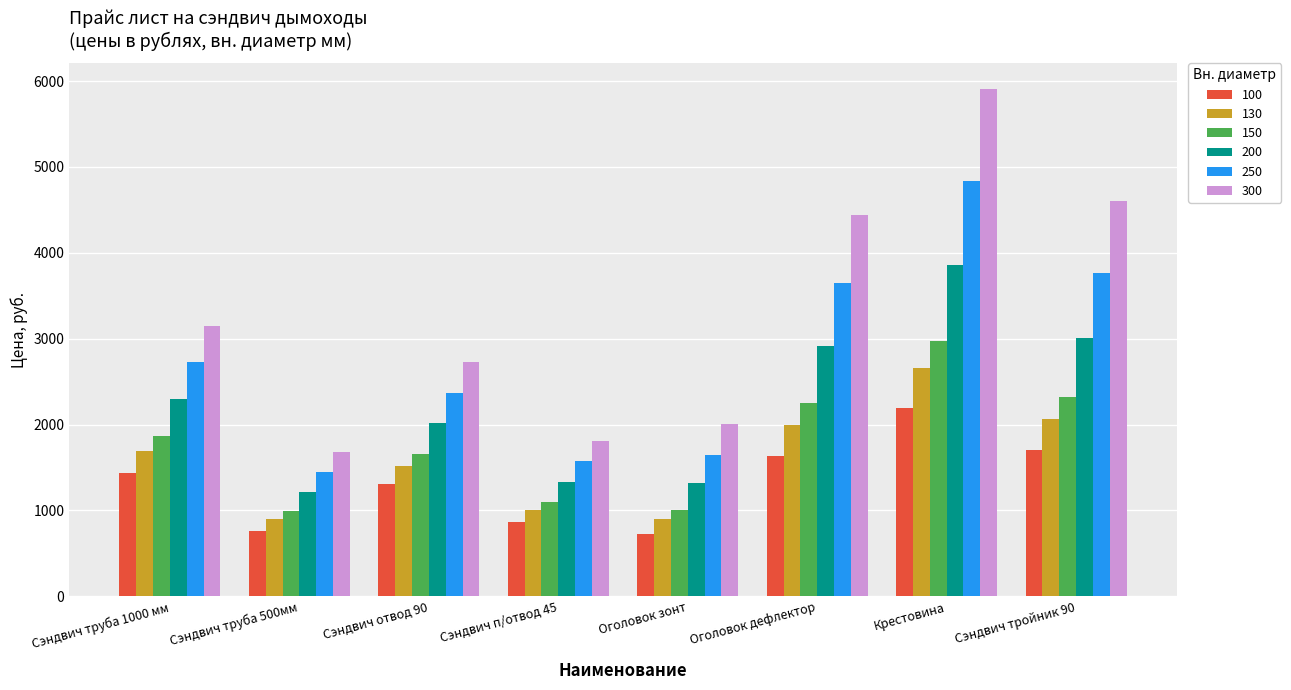

What is the value of the 250 bar at the 6th from the left?

3650.7